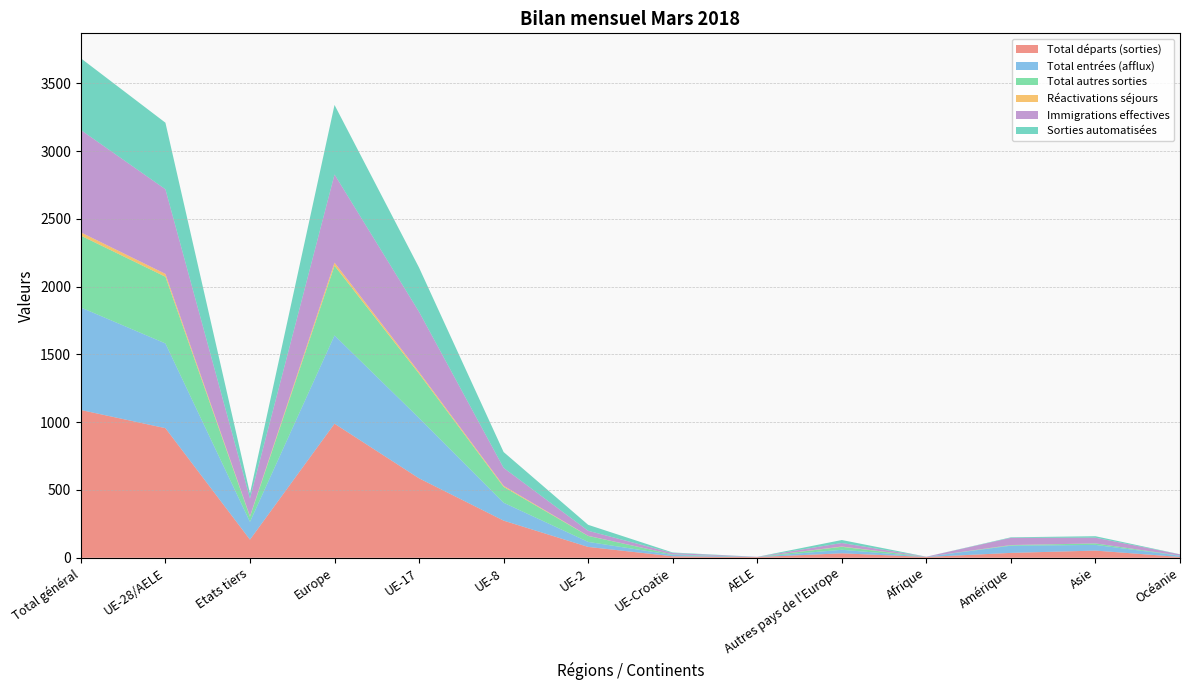

Reading left to right, transcribe all the data shown in this chart.

Total départs (sorties): 1090	956	134	989	586	274	80	11	5	33	6	36	53	6
Total entrées (afflux): 756	625	131	651	445	132	37	10	1	26	1	53	42	9
Total autres sorties: 530	492	38	514	327	117	44	4	0	22	0	4	11	1
Réactivations séjours: 24	21	3	23	12	8	1	0	0	2	0	1	0	0
Immigrations effectives: 755	624	131	650	444	132	37	10	1	26	1	53	42	9
Sorties automatisées: 529	491	38	513	326	117	44	4	0	22	0	4	11	1